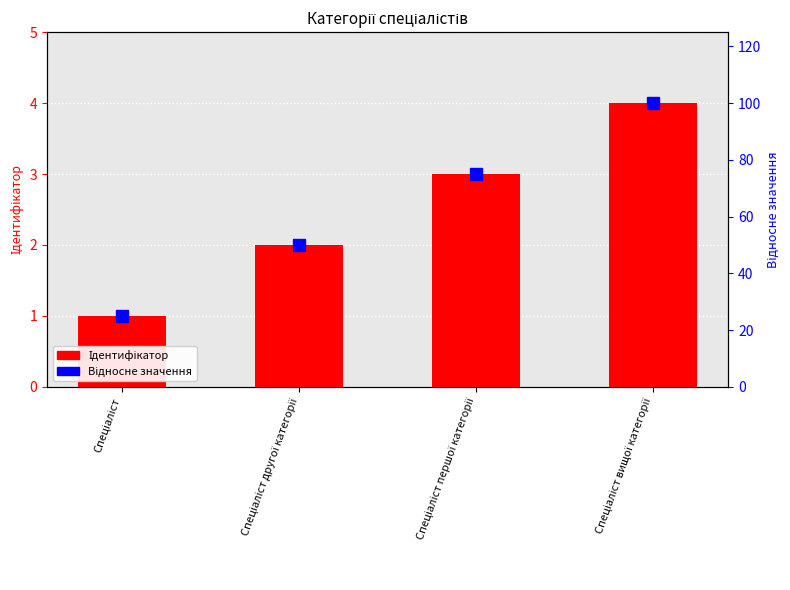

What is the difference between the Відносне значення values at Спеціаліст другої категорії and Спеціаліст?

25